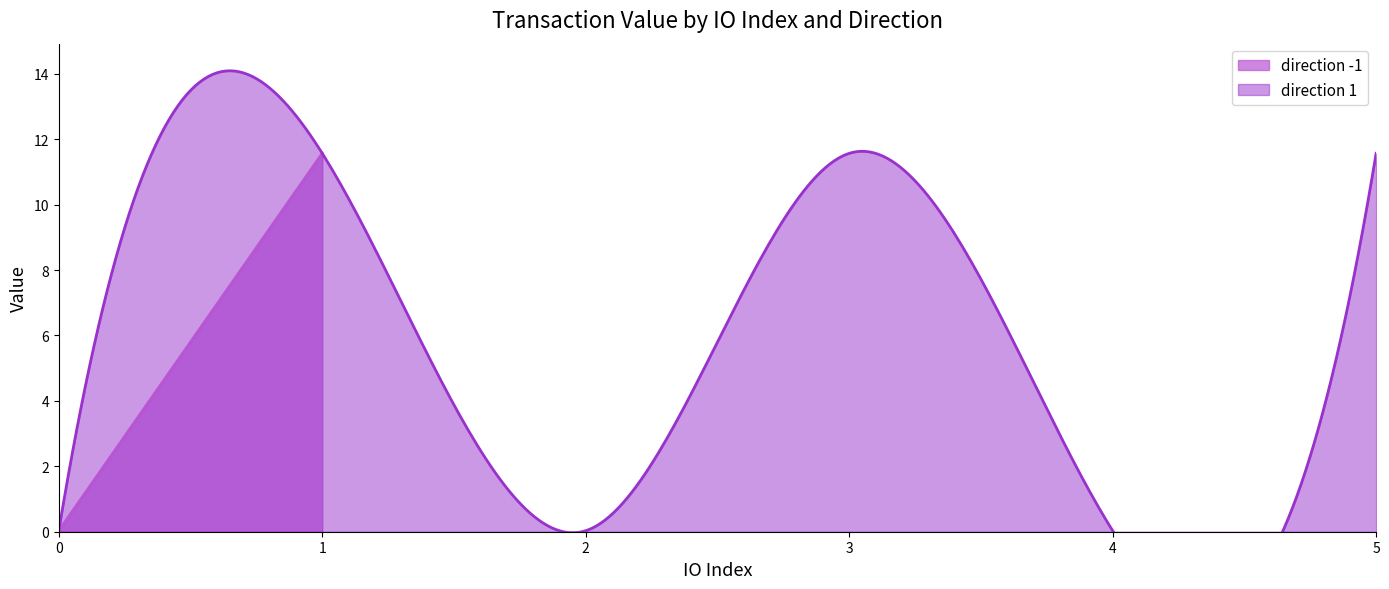

What is the maximum value for direction -1?

11.6